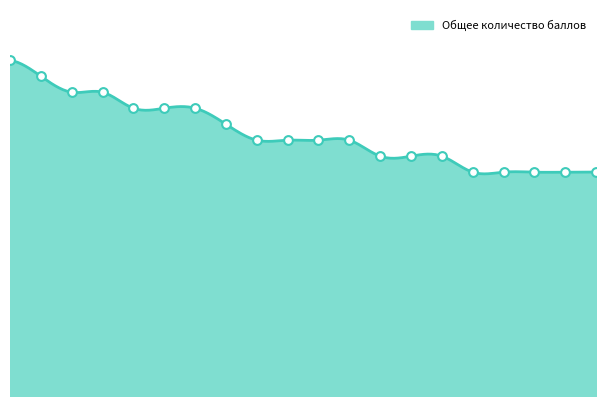

What is the ratio of the value at 9 to the value at 10?

1.0